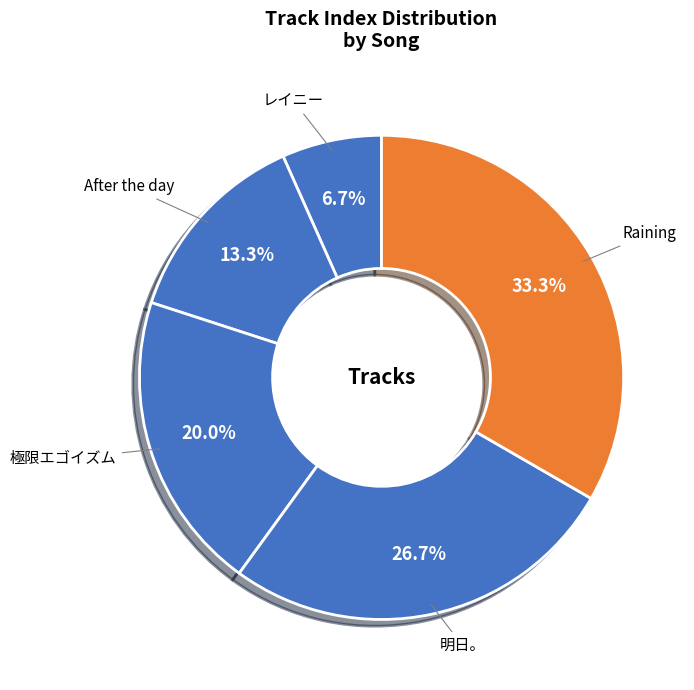

Is it true that Raining is 33% of the pie?

True